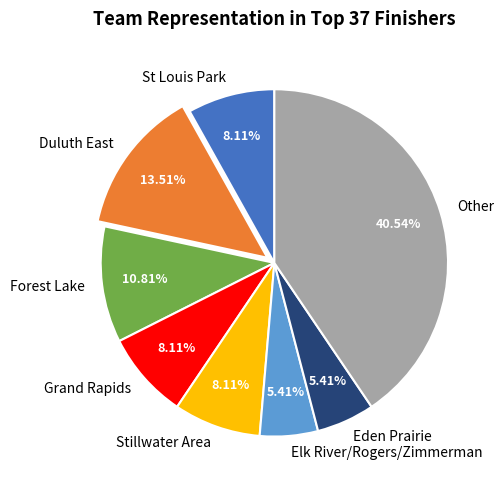

Which category has the biggest portion of the pie?

Other